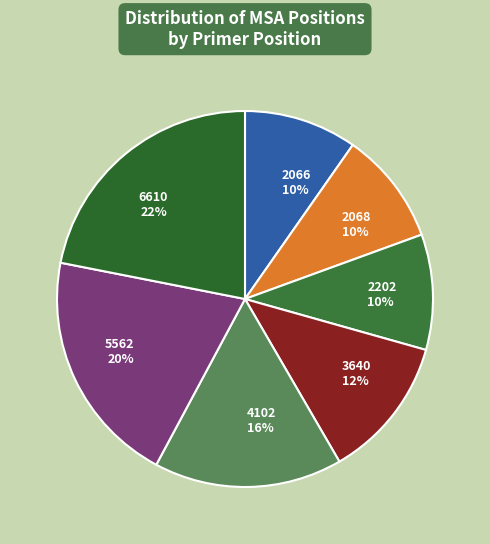

True or false: 2068 accounts for 21% of the total.

False